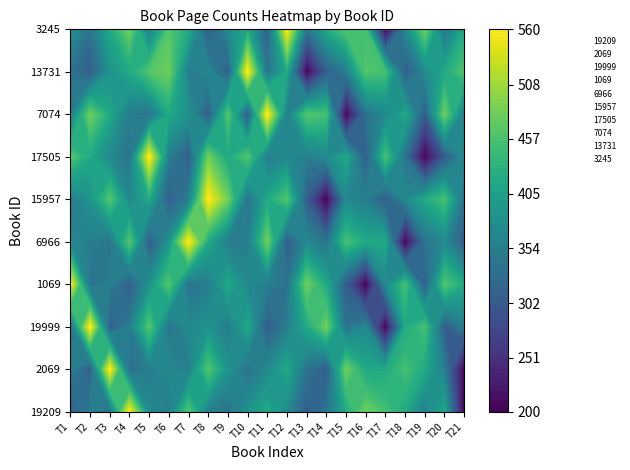

Reading right to left, what are all the values shown in this chart?

19209: 20=200	19=416	18=352	17=416	16=452	15=480	14=416	13=336	12=304	11=368	10=416	9=384	8=336	7=352	6=462	5=350	4=368	3=560	2=328	1=352	0=304
2069: 20=200	19=352	18=416	17=452	16=416	15=416	14=480	13=304	12=336	11=416	10=368	9=336	8=384	7=462	6=352	5=368	4=350	3=328	2=560	1=304	0=352
19999: 20=352	19=304	18=452	17=416	16=200	15=368	14=336	13=480	12=416	11=352	10=304	9=416	8=350	7=384	6=368	5=336	4=462	3=352	2=304	1=560	0=328
1069: 20=416	19=462	18=304	17=452	16=368	15=200	14=304	13=416	12=480	11=336	10=352	9=368	8=416	7=350	6=336	5=462	4=384	3=304	2=352	1=328	0=560
6966: 20=304	19=368	18=336	17=200	16=416	15=416	14=452	13=336	12=368	11=304	10=480	9=350	8=352	7=416	6=560	5=384	4=304	3=462	2=336	1=352	0=368
15957: 20=336	19=452	18=416	17=368	16=304	15=352	14=368	13=200	12=304	11=462	10=416	9=336	8=480	7=560	6=352	5=304	4=416	3=368	2=462	1=384	0=350
17505: 20=368	19=304	18=200	17=336	16=452	15=304	14=416	13=368	12=352	11=368	10=350	9=462	8=416	7=480	6=304	5=352	4=560	3=336	2=368	1=416	0=462
7074: 20=350	19=480	18=304	17=416	16=368	15=336	14=200	13=452	12=462	11=352	10=560	9=304	8=462	7=304	6=384	5=416	4=336	3=350	2=416	1=480	0=352
13731: 20=462	19=416	18=368	17=304	16=452	15=462	14=352	13=304	12=200	11=416	10=336	9=560	8=304	7=368	6=350	5=480	4=462	3=416	2=384	1=304	0=336
3245: 20=416	19=336	18=480	17=368	16=200	15=452	14=462	13=416	12=336	11=560	10=304	9=416	8=368	7=304	6=416	5=462	4=352	3=480	2=416	1=336	0=384